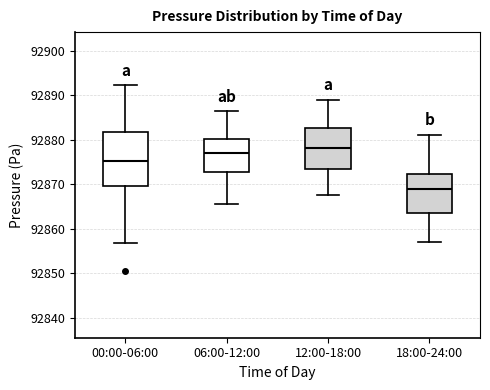

Comparing the boxes themselves (not the whiskers), which one is the tallest?

00:00-06:00